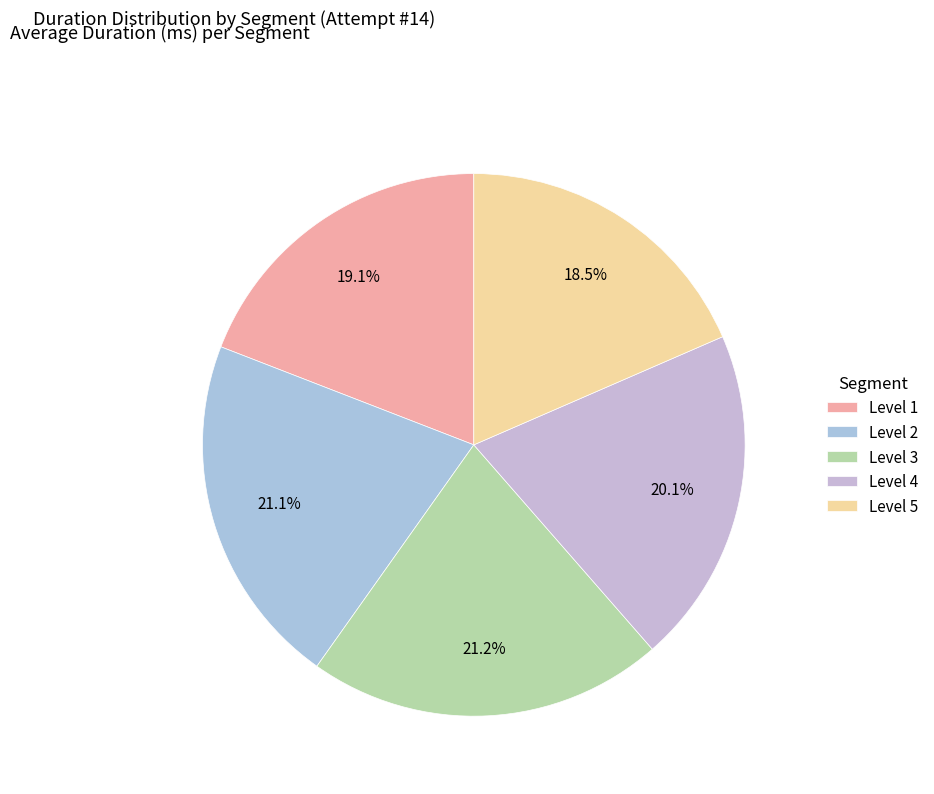

What percentage is NOT represented by Level 1?

80.9%